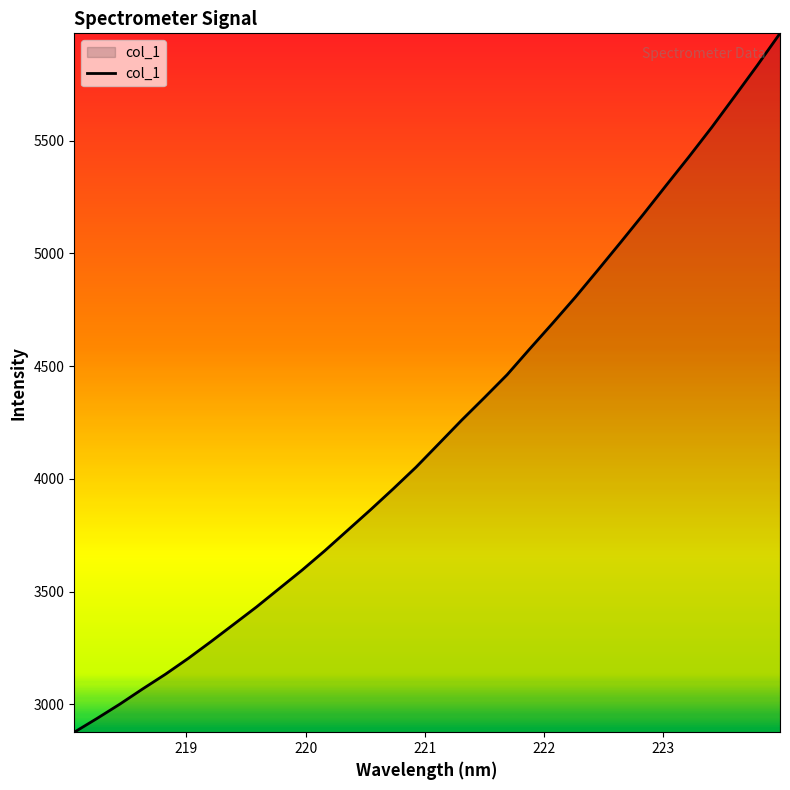

What is the maximum value shown in the chart?

5975.1